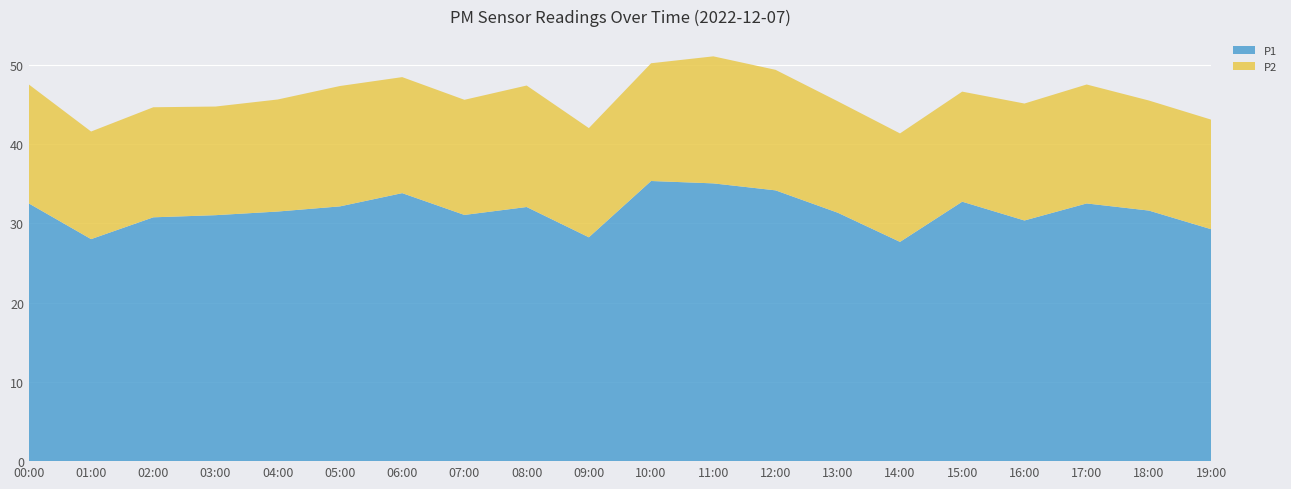

Reading left to right, what are all the values shown in this chart?

P1: 00:00=32.5	01:00=28.0	02:00=30.8	03:00=31.0	04:00=31.5	05:00=32.1	06:00=33.8	07:00=31.1	08:00=32.0	09:00=28.2	10:00=35.3	11:00=35.0	12:00=34.1	13:00=31.3	14:00=27.6	15:00=32.7	16:00=30.4	17:00=32.5	18:00=31.6	19:00=29.2
P2: 00:00=15.0	01:00=13.6	02:00=13.9	03:00=13.7	04:00=14.1	05:00=15.2	06:00=14.6	07:00=14.5	08:00=15.3	09:00=13.8	10:00=14.8	11:00=16.0	12:00=15.2	13:00=14.1	14:00=13.7	15:00=13.9	16:00=14.8	17:00=15.0	18:00=13.9	19:00=13.8